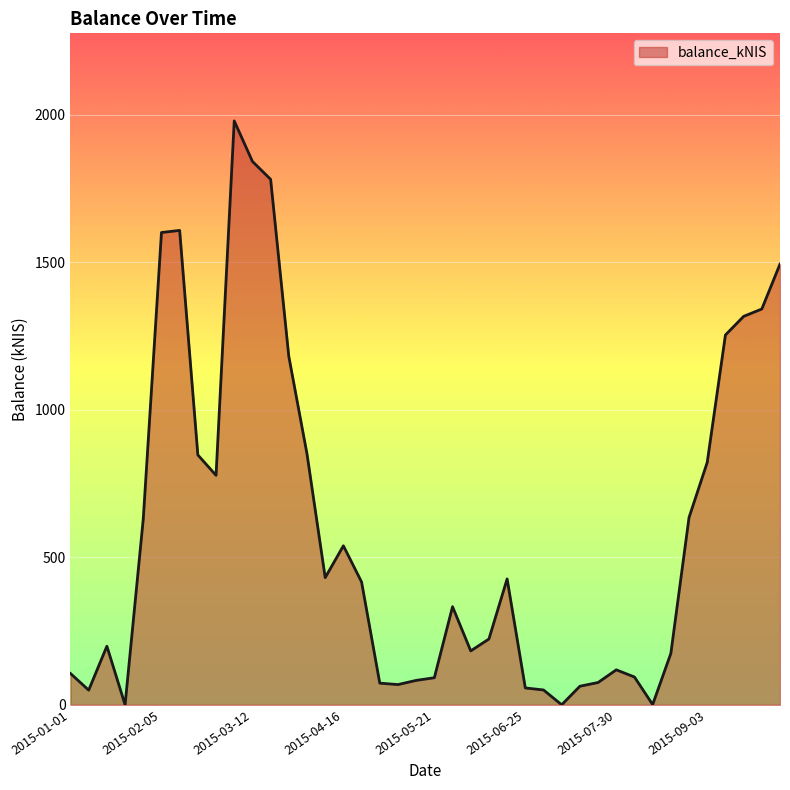

What is the difference between the second highest and second lowest values?

1841.5